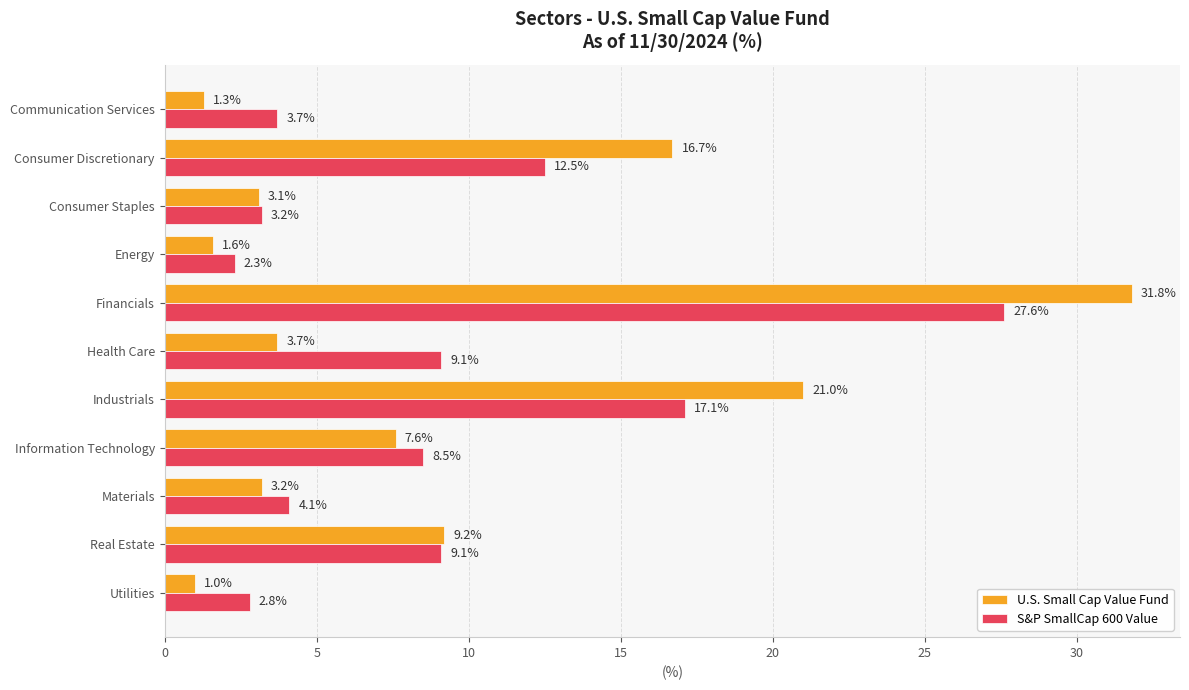

Rank the series at Consumer Discretionary from lowest to highest value.

S&P SmallCap 600 Value, U.S. Small Cap Value Fund